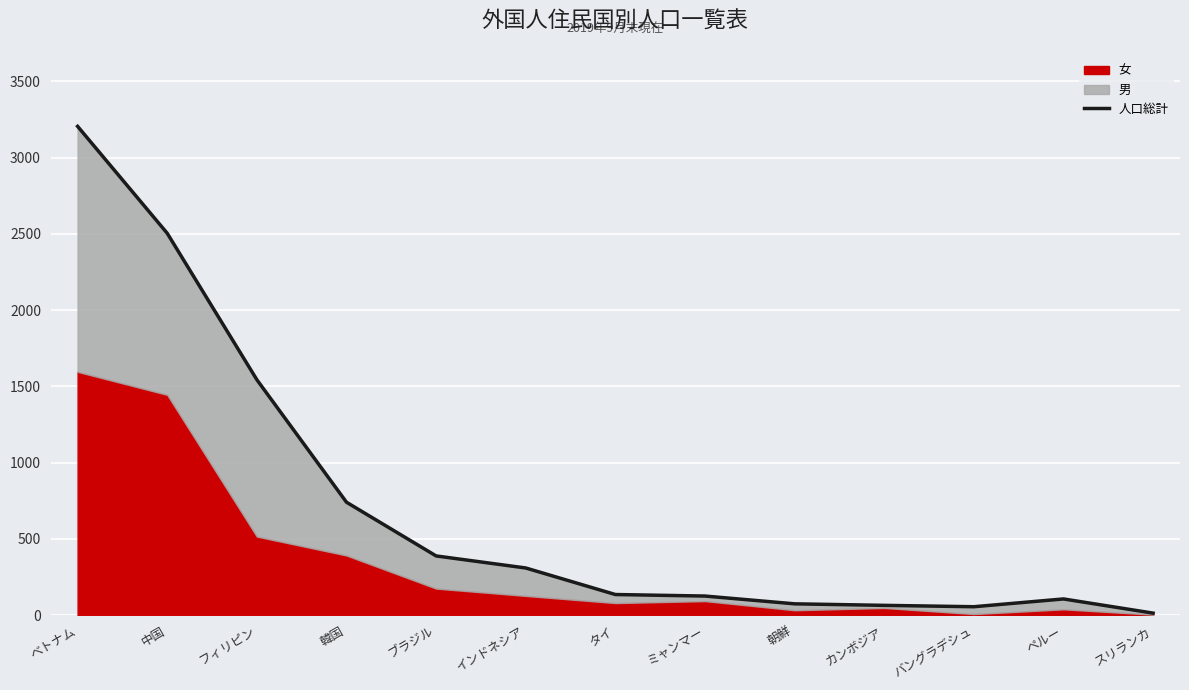

Count the number of values greater than 136.

6